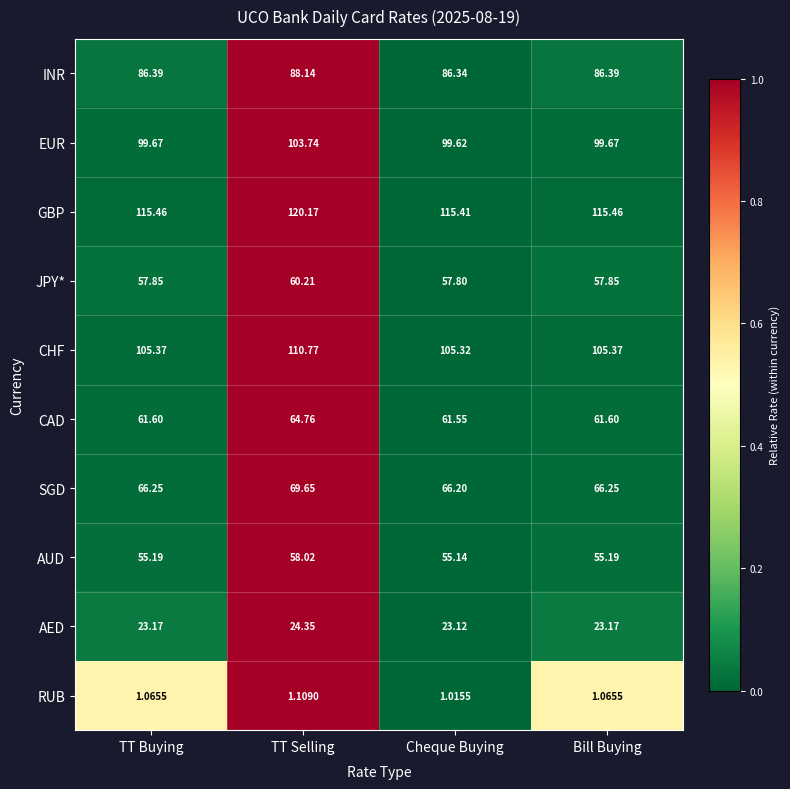

What is the maximum value shown in the chart?

120.2